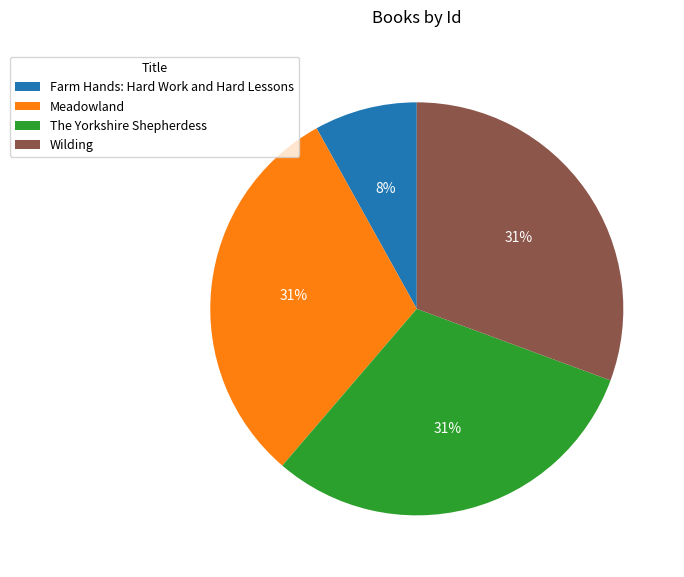

Do The Yorkshire Shepherdess and Wilding together represent more than half of the pie?

Yes